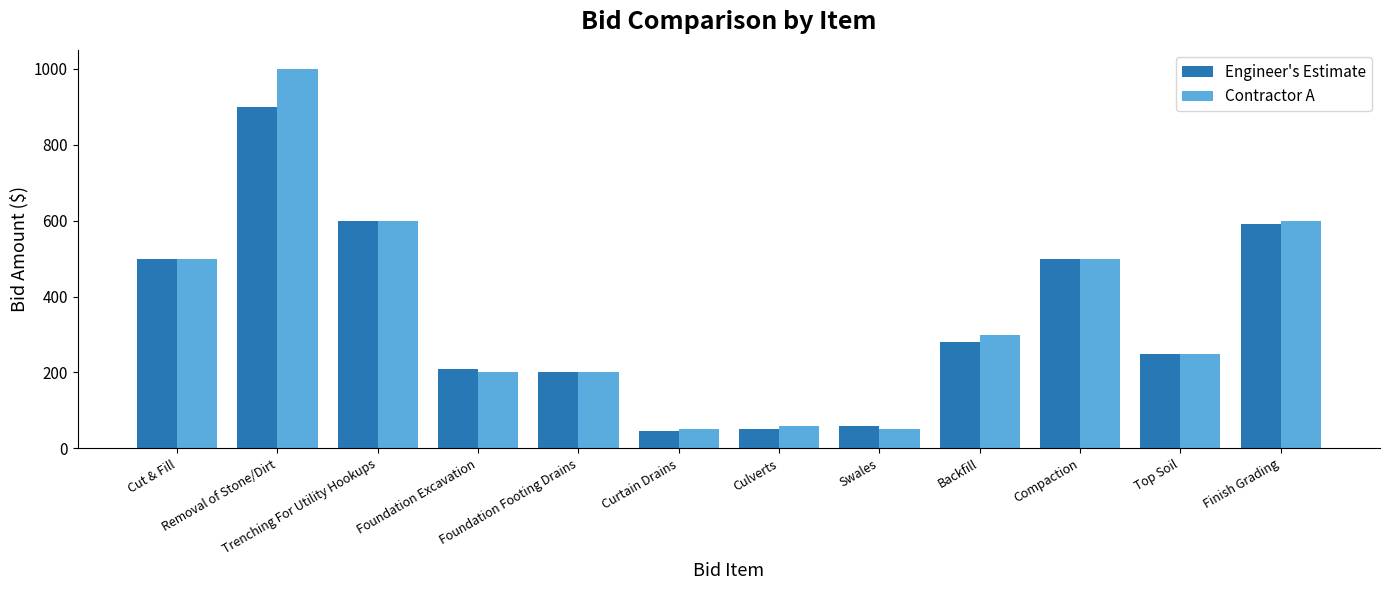

What is the sum of the Engineer's Estimate values at Finish Grading and Removal of Stone/Dirt?

1490